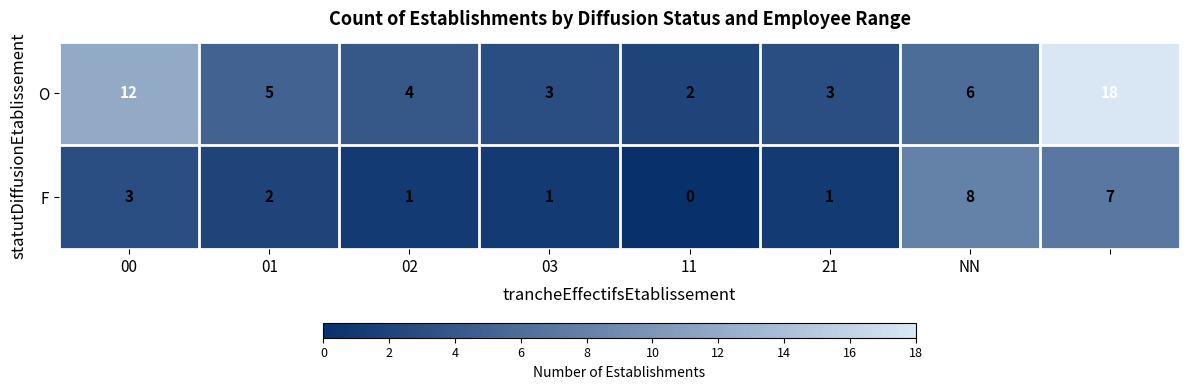

Reading left to right, what are all the values shown in this chart?

O: 12	5	4	3	2	3	6	18
F: 3	2	1	1	0	1	8	7